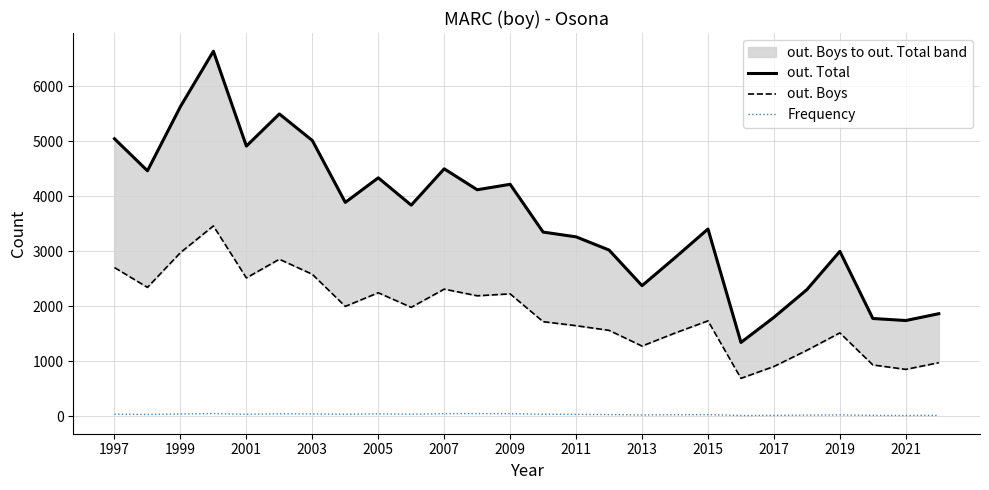

What is the smallest value displayed?

10